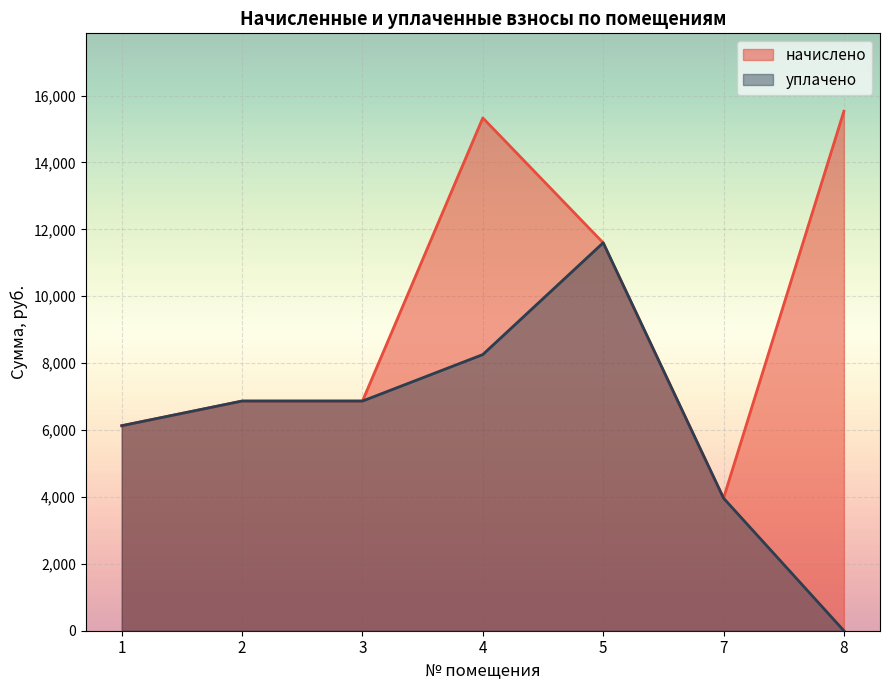

True or false: уплачено has more than 0 interior local peaks.

True